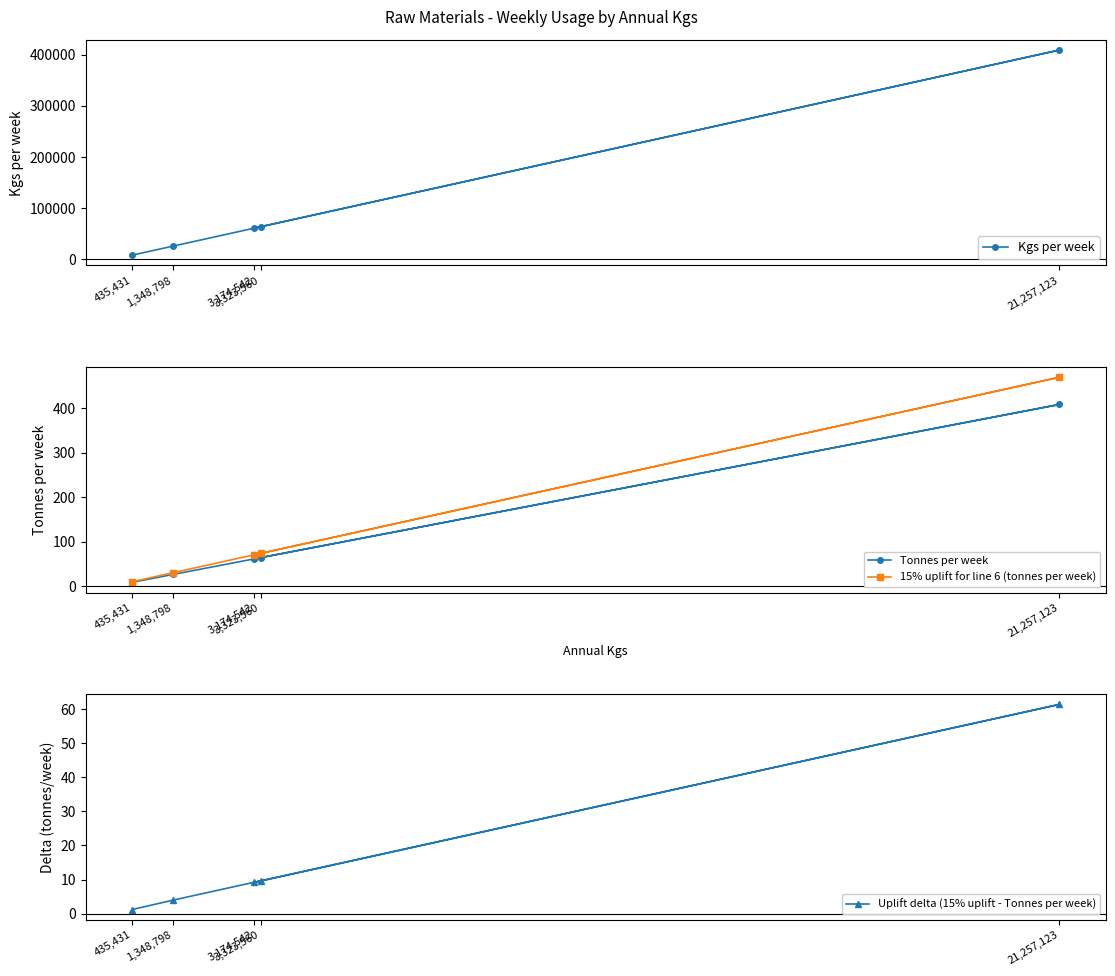

What is the total value across all series at 435,431?

8392.0